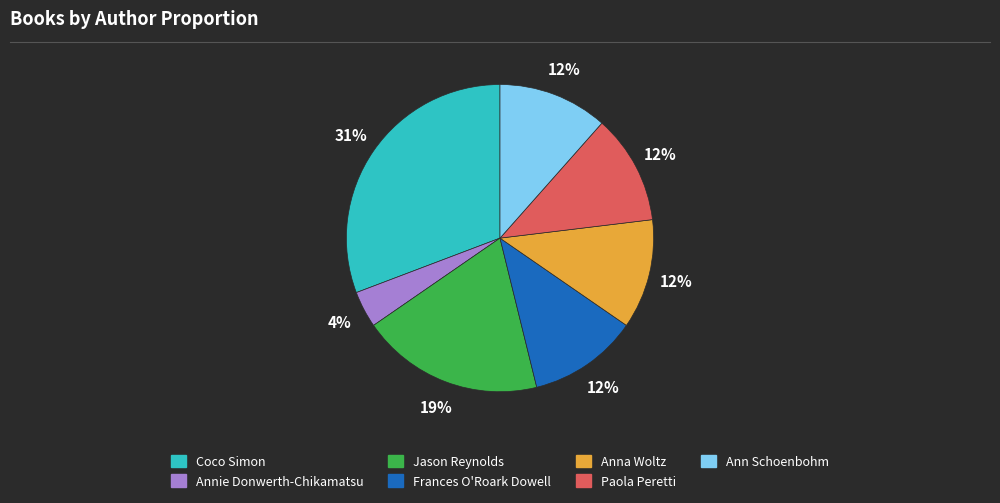

To the nearest percent, what is the average slice percentage?

14%